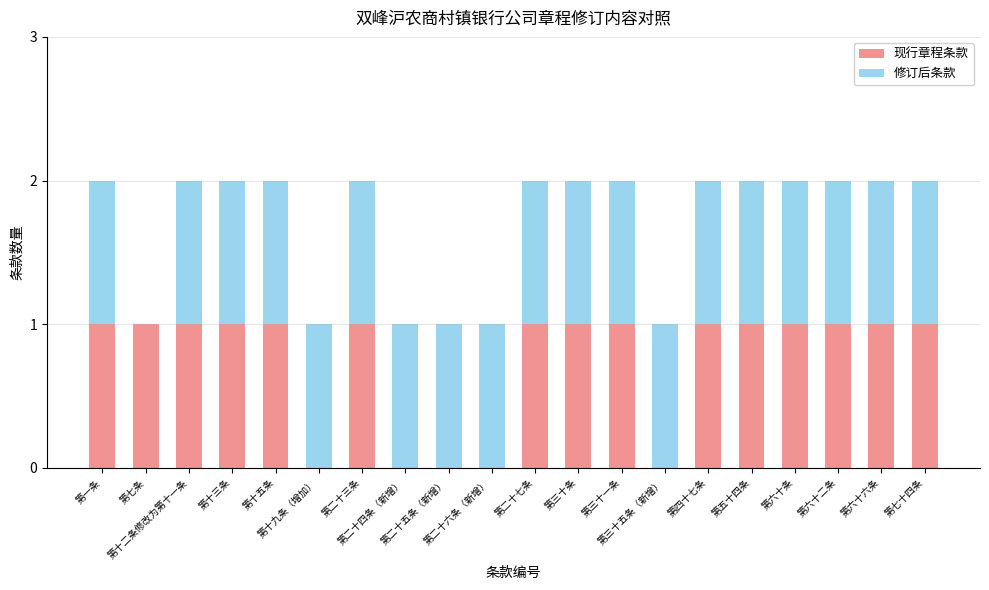

How many series are shown in this chart?

2